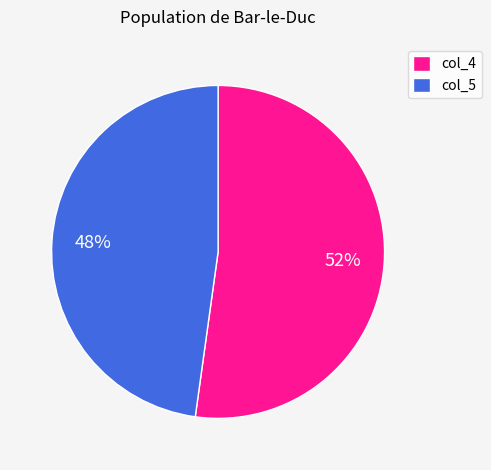

To the nearest percent, what percentage of the pie is col_4?

52%